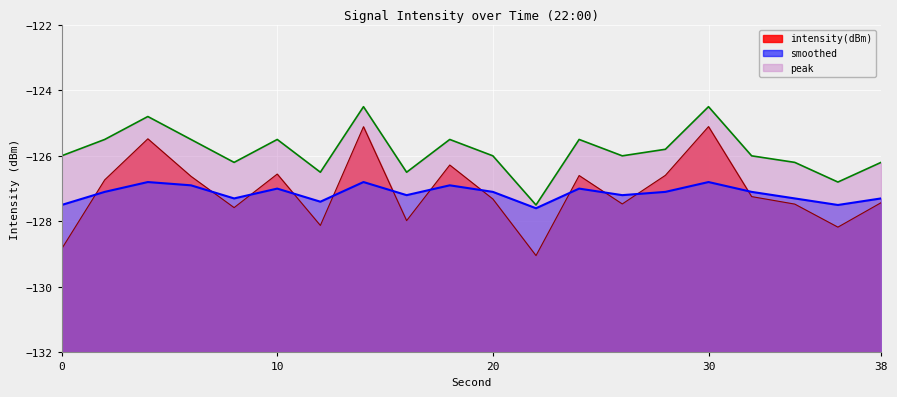

What is the difference between the highest and lowest values at 32?

1.2